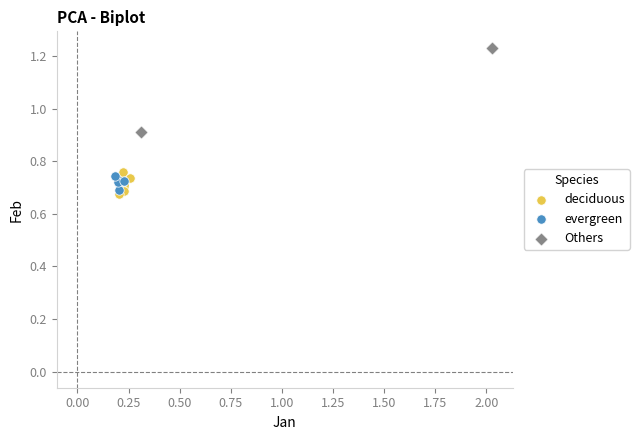

Which series contains the highest Y value?

Others